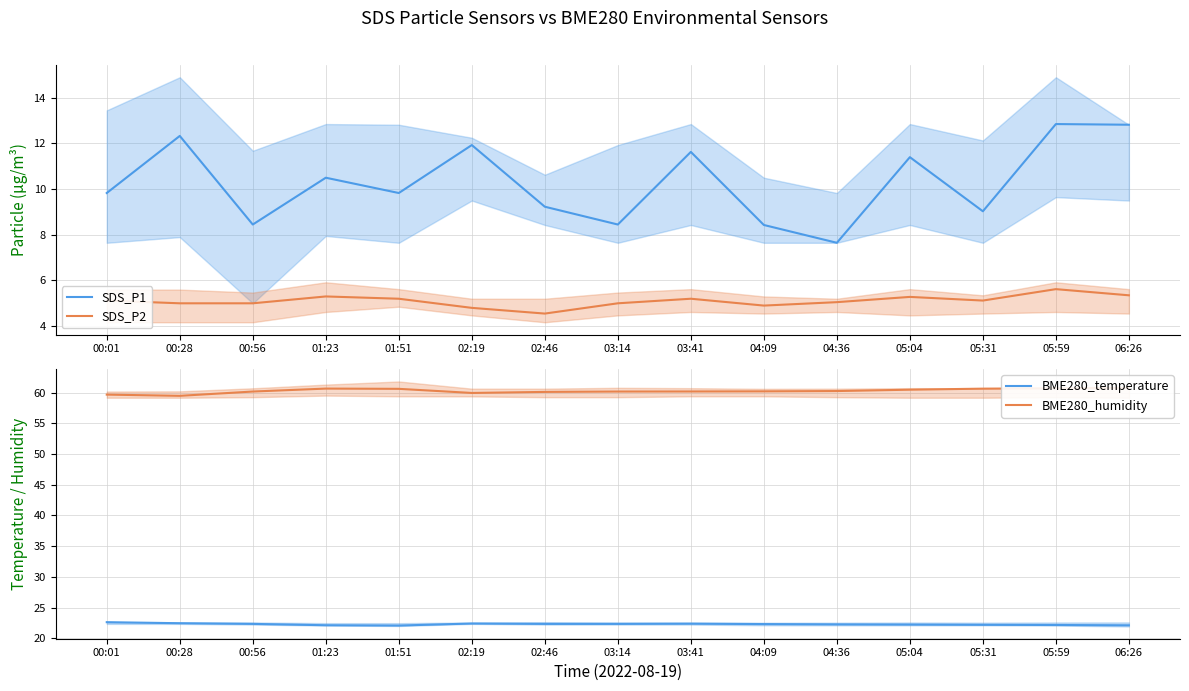

Count the number of categories in the chart.

15